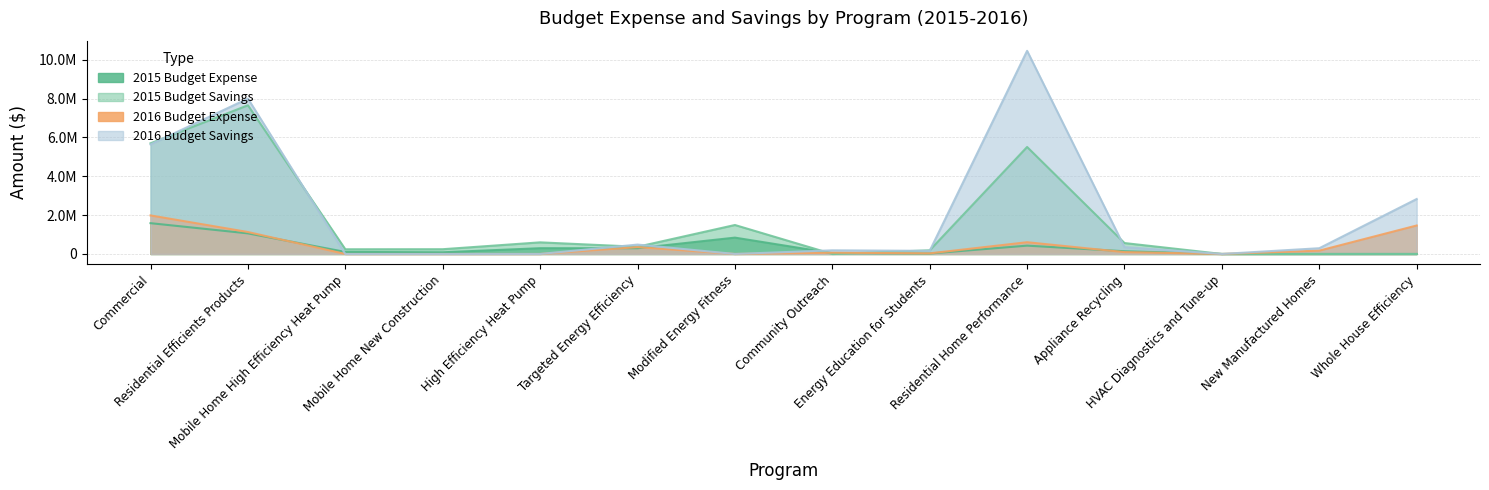

How many positive values does the 2016 Budget Expense series have?

9